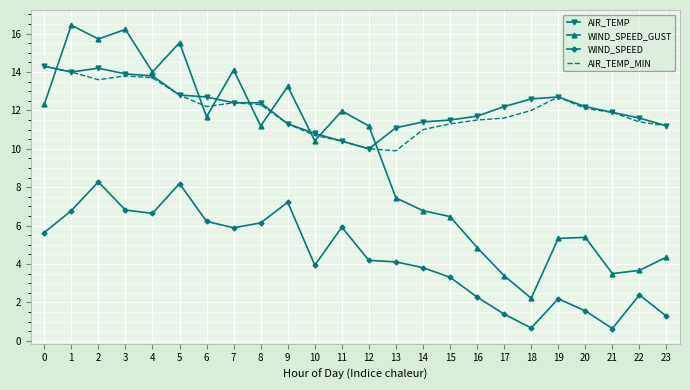

How many values in the AIR_TEMP series are below 12?

11